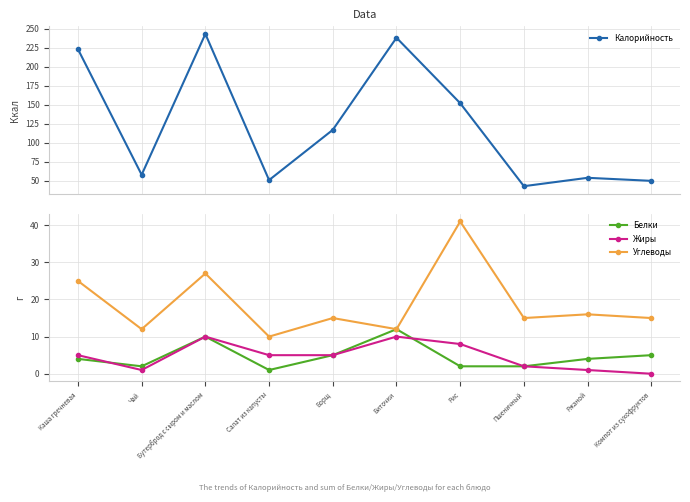

What is the maximum value shown in the chart?

243